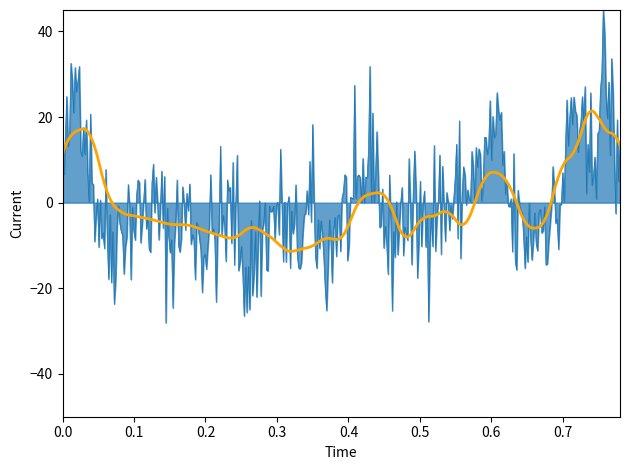

What is the maximum value shown in the chart?

45.1